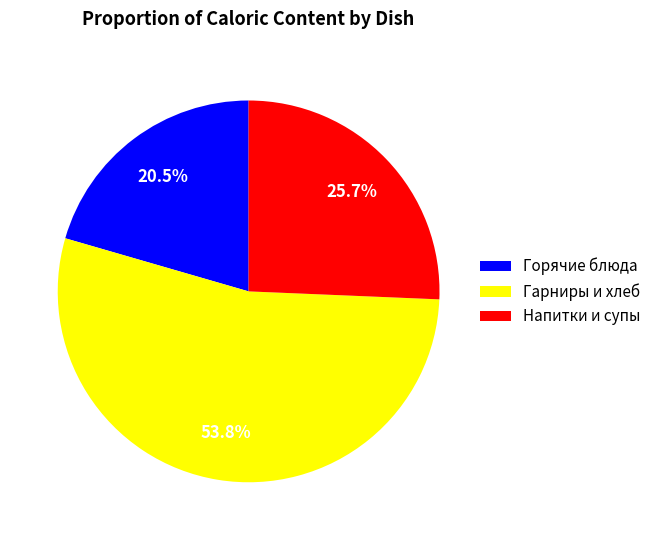

Between Гарниры и хлеб and Напитки и супы, which is larger?

Гарниры и хлеб